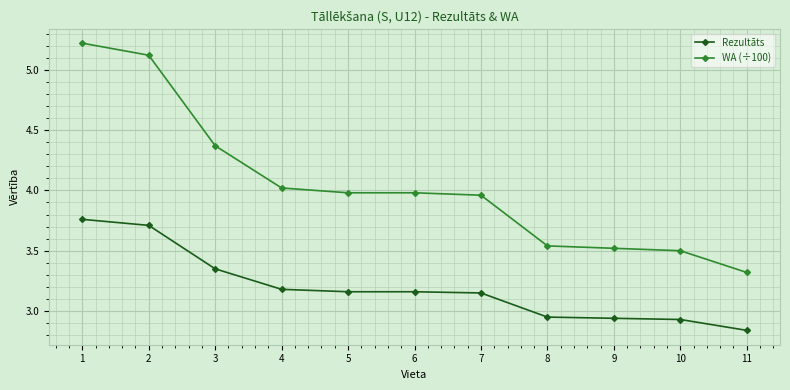

What are all the series names shown in the legend?

Rezultāts, WA (÷100)